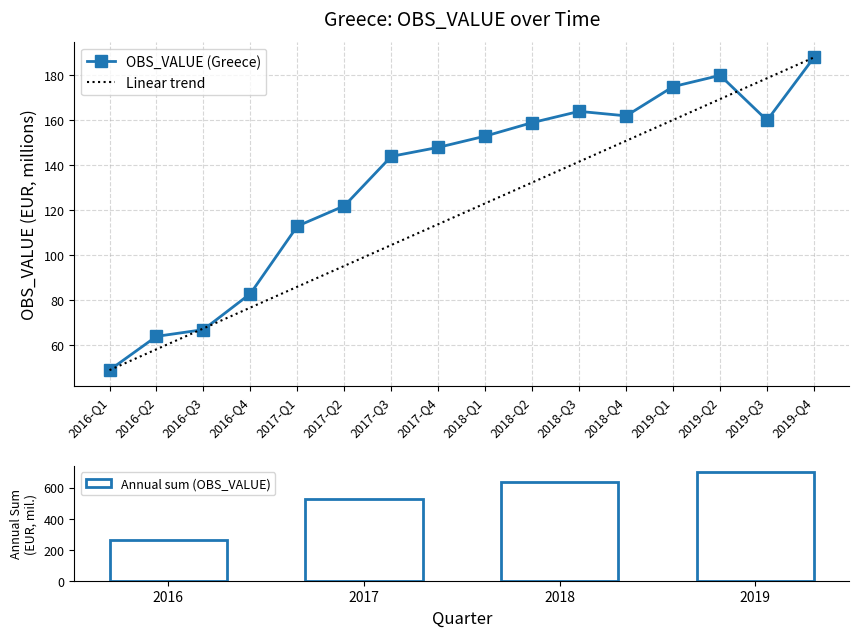

Which label corresponds to the largest value in the chart?

2019-Q4